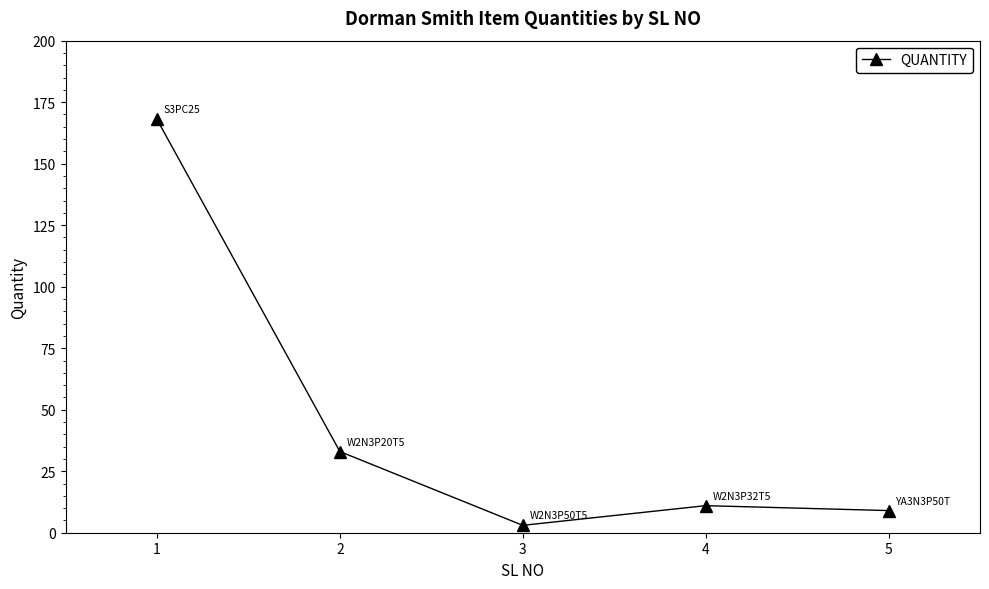

How many interior local peaks (higher than both neighbors) does the data have?

1